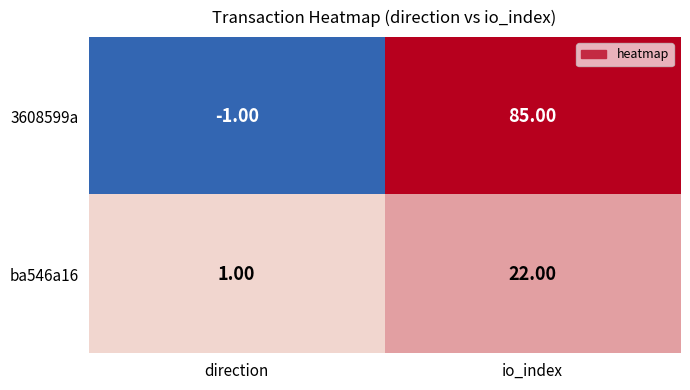

What is the difference between the maximum and minimum values in the 3608599a series?

86